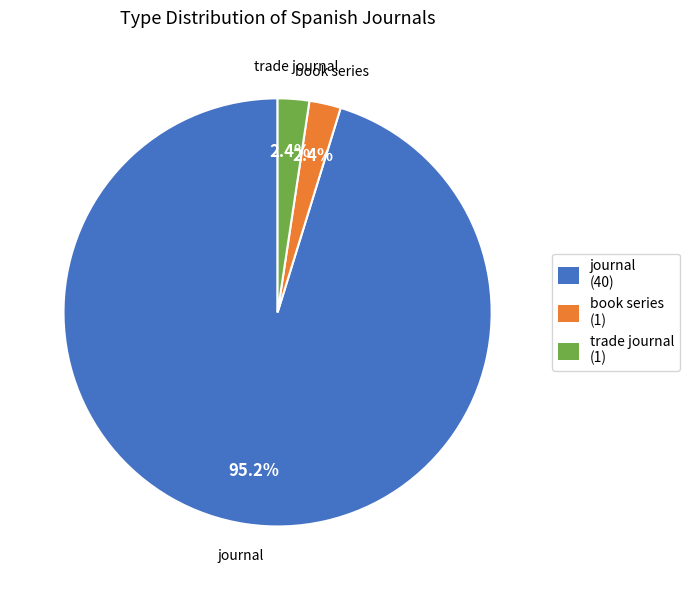

Count the number of slices in the pie.

3